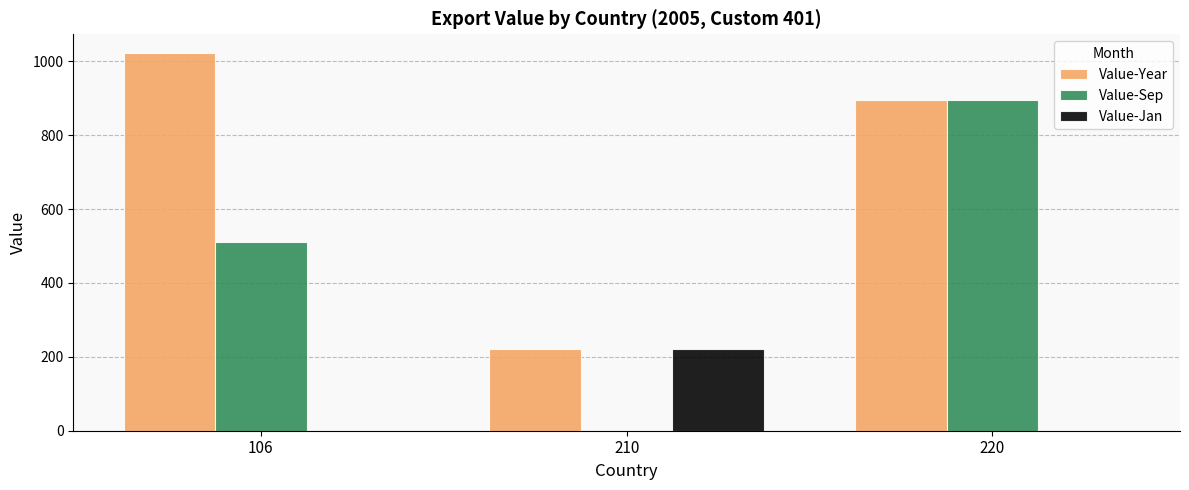

Reading left to right, what are all the values shown in this chart?

Value-Year: 106=1022	210=221	220=894
Value-Sep: 106=511	210=0	220=894
Value-Jan: 106=0	210=221	220=0